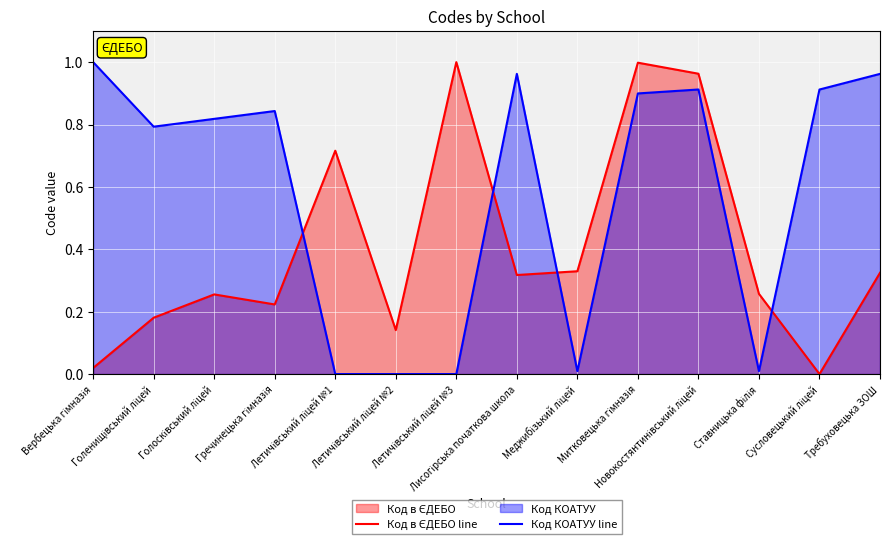

At how many categories does at least one series exceed 0?

14